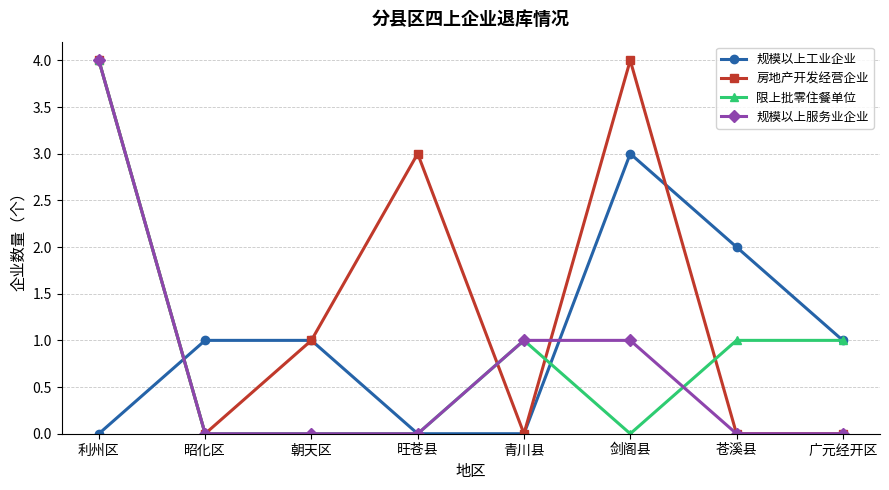

What is the highest value of the 规模以上工业企业 series?

3